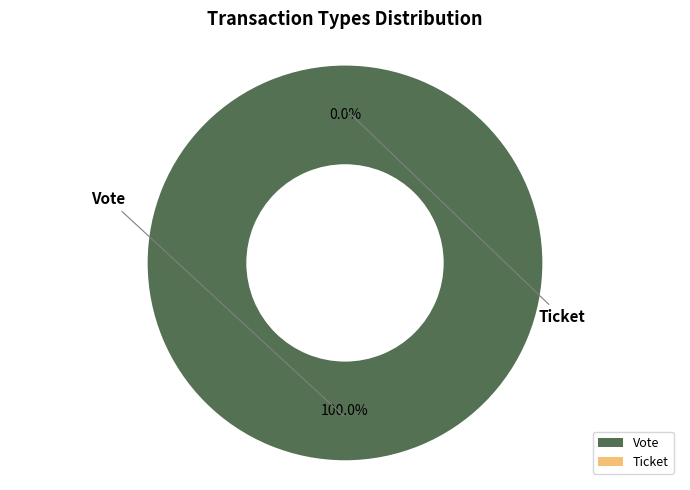

Rank the categories by value from lowest to highest.

Ticket, Vote